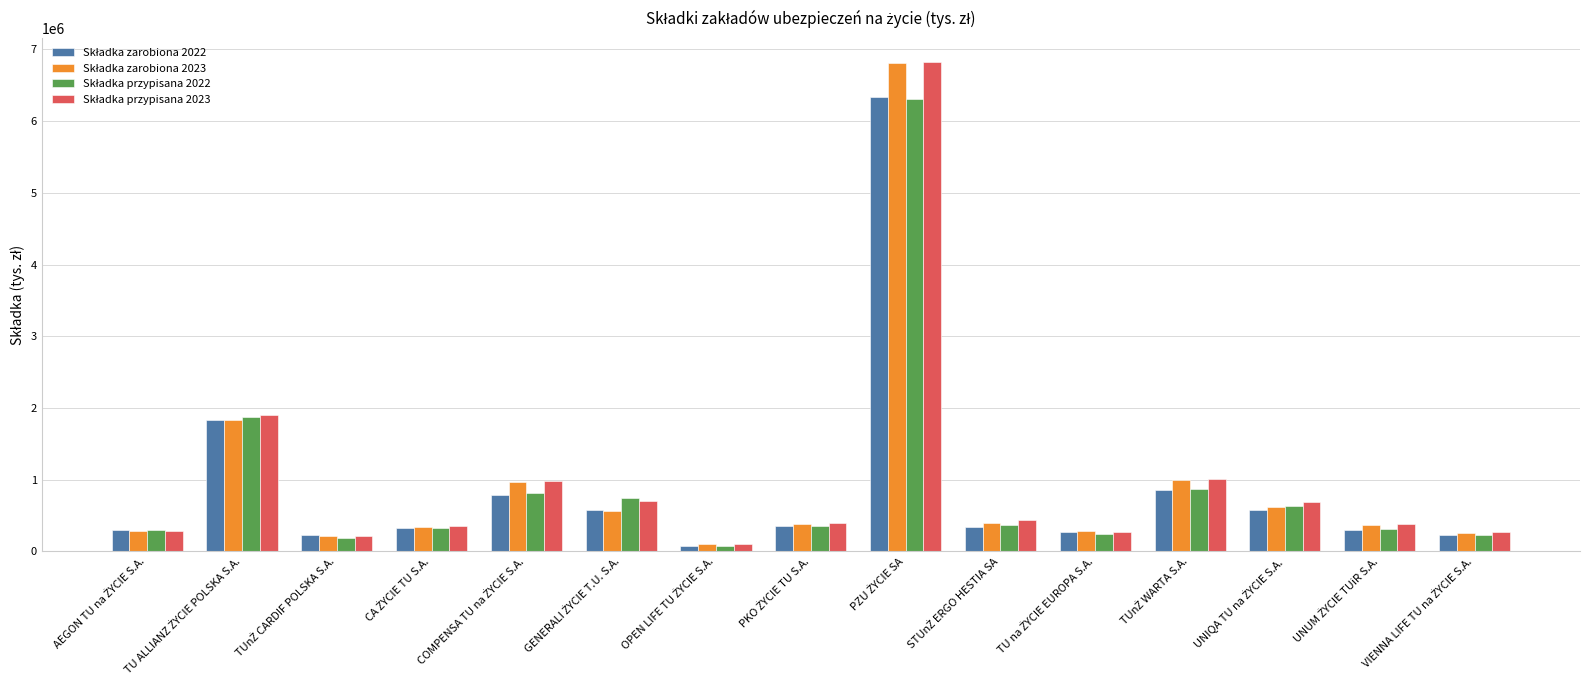

At how many categories does at least one series exceed 4790096?

1